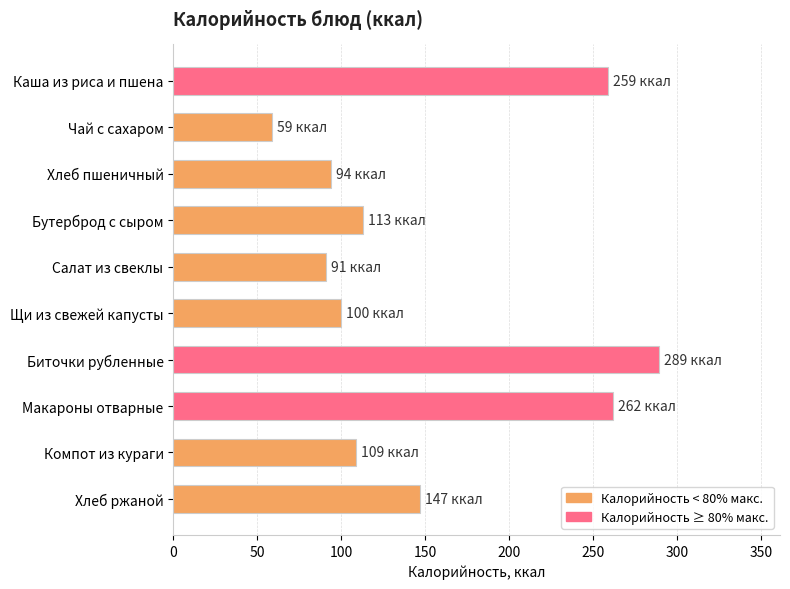

How many data points does each series have?

10